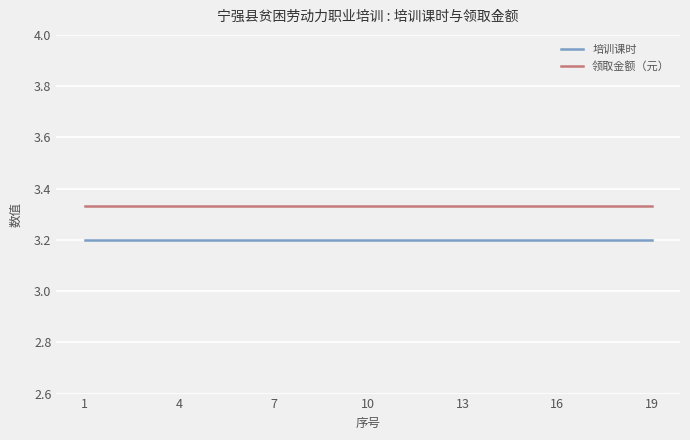

How many lines are shown in the chart?

2